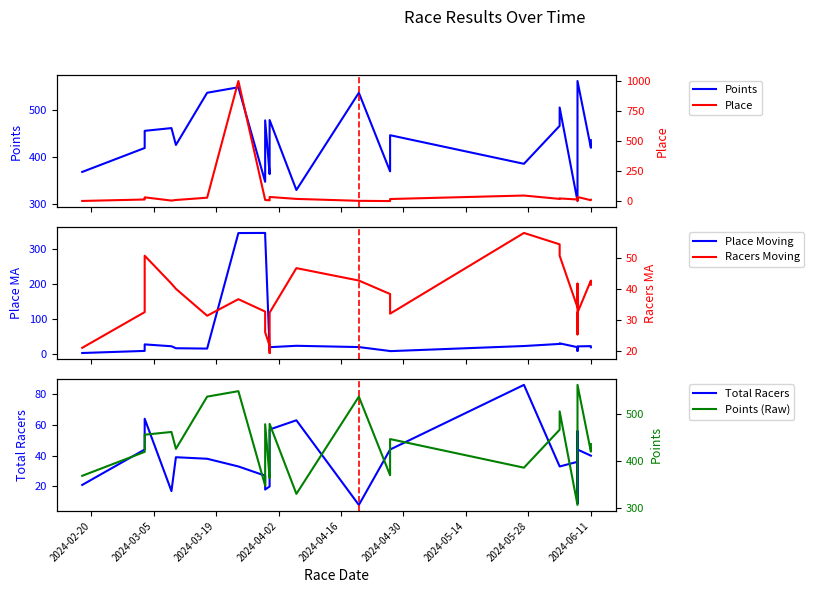

What is the average value of the Place series?

50.3